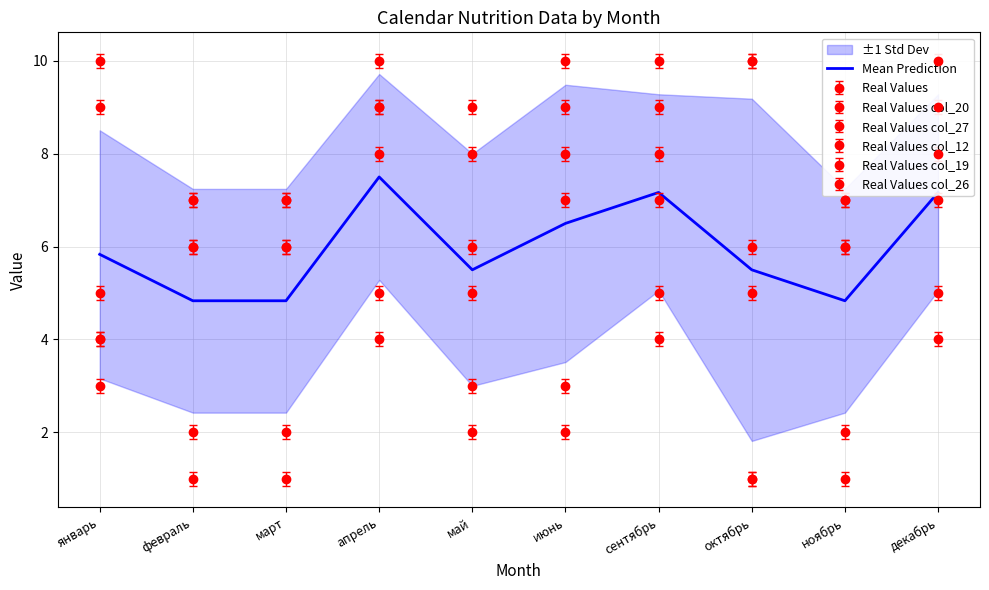

At which label does the data first exceed 5?

январь